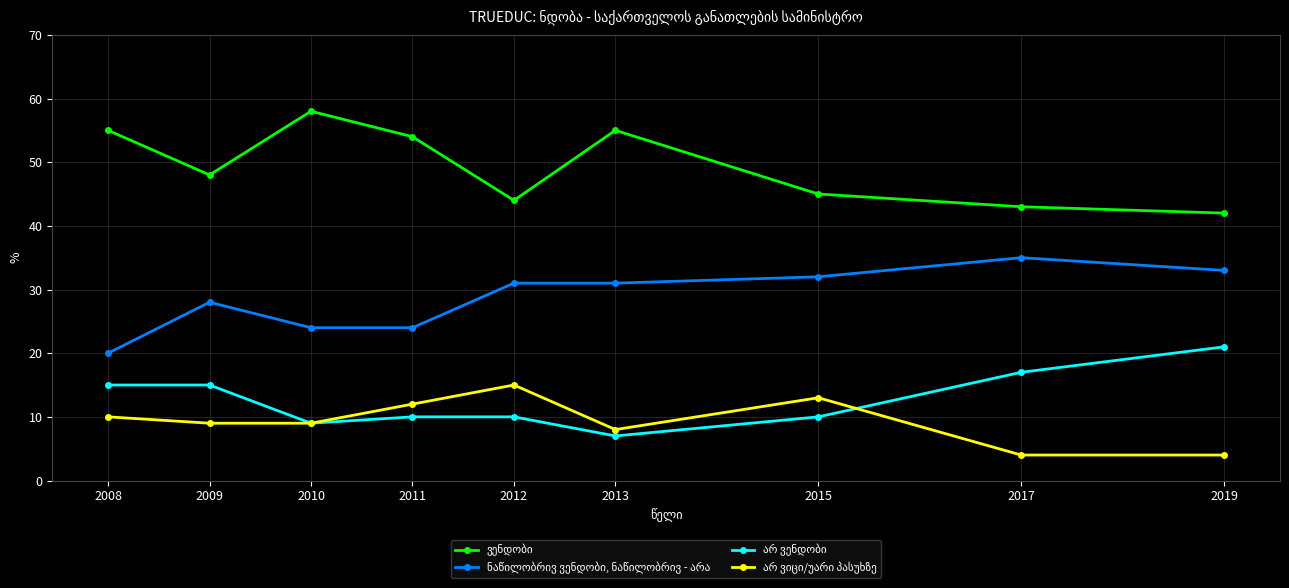

What is the greatest value displayed?

58